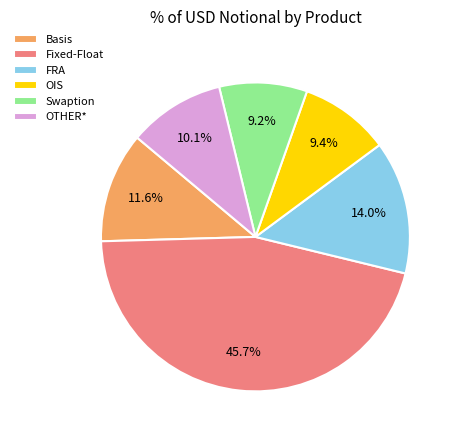

Does FRA represent more than half of the total?

No